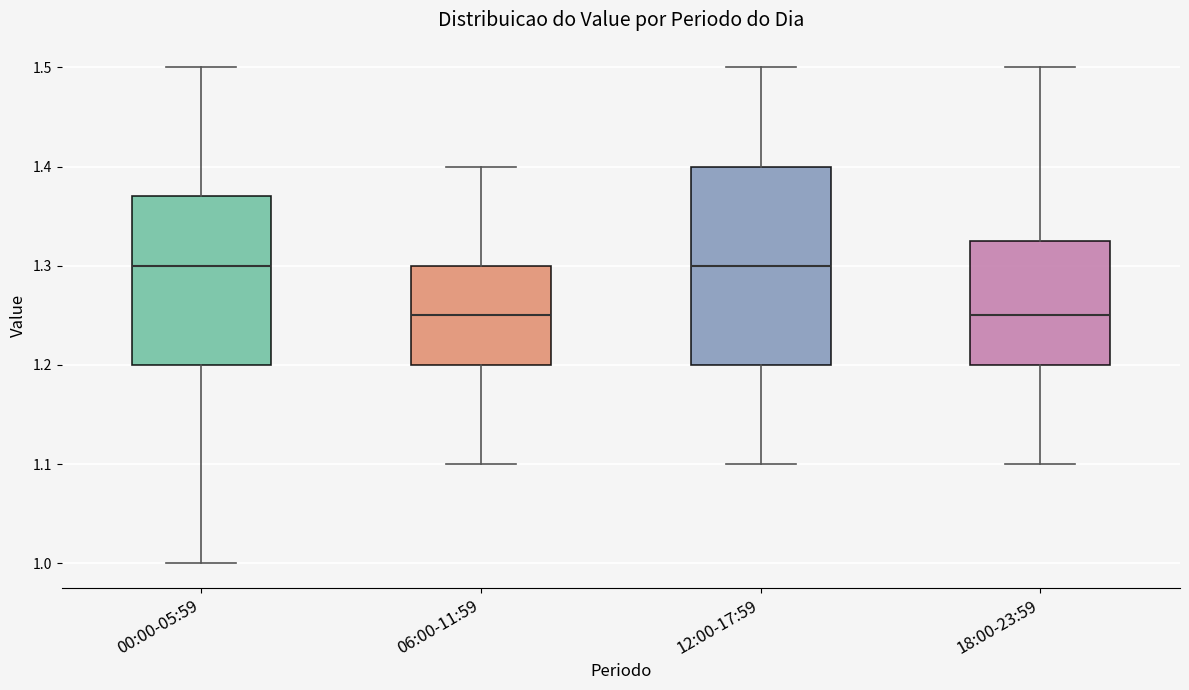

Comparing the boxes themselves (not the whiskers), which one is the tallest?

12:00-17:59